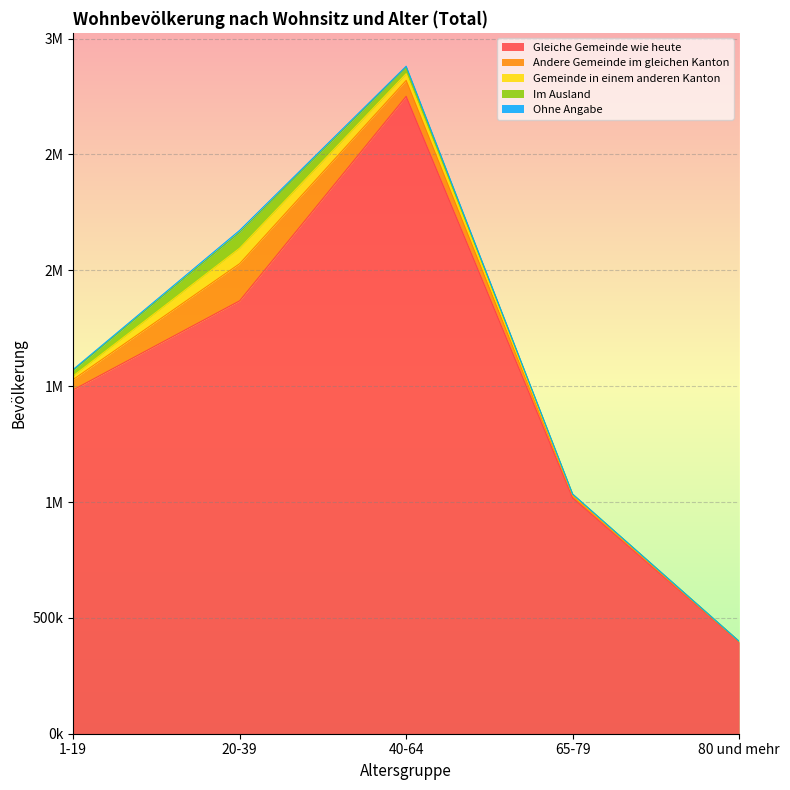

At 40-64, list the series in order from smallest to largest.

Ohne Angabe, Im Ausland, Gemeinde in einem anderen Kanton, Andere Gemeinde im gleichen Kanton, Gleiche Gemeinde wie heute